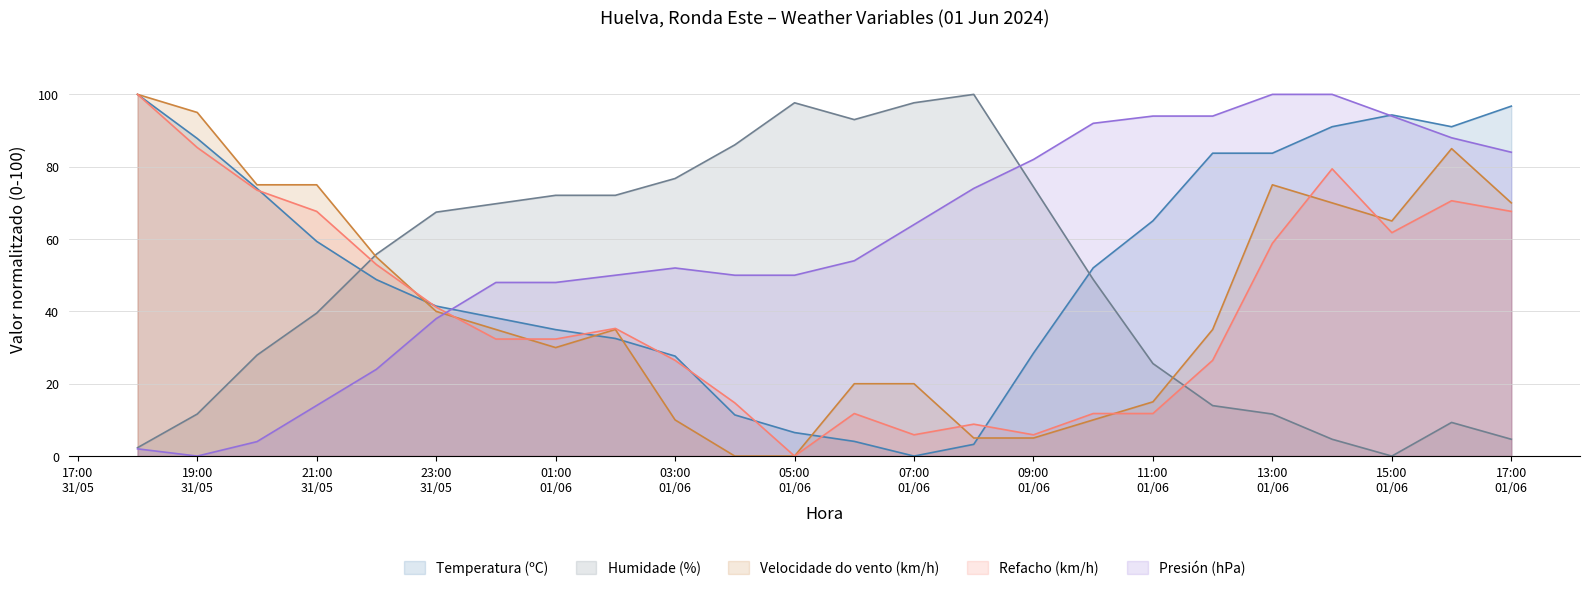

What is the greatest value displayed?

100.0